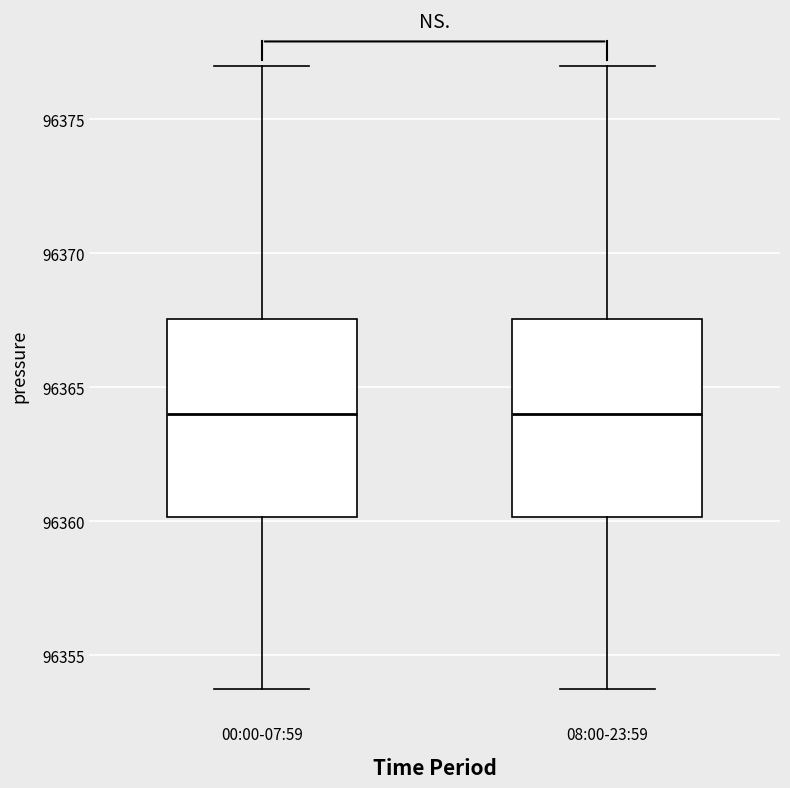

Reading left to right, transcribe this box plot: for each box, give where its median line is, the range the box spans, and where its two whiskers end, as read against the y-axis. The values are not printed on the chart, so give them approximately, as read against the axis.

00:00-07:59: median 96364.0, box 96360.0 to 96367.5, whiskers 96354.0 to 96377.0
08:00-23:59: median 96364.0, box 96360.0 to 96367.5, whiskers 96354.0 to 96377.0